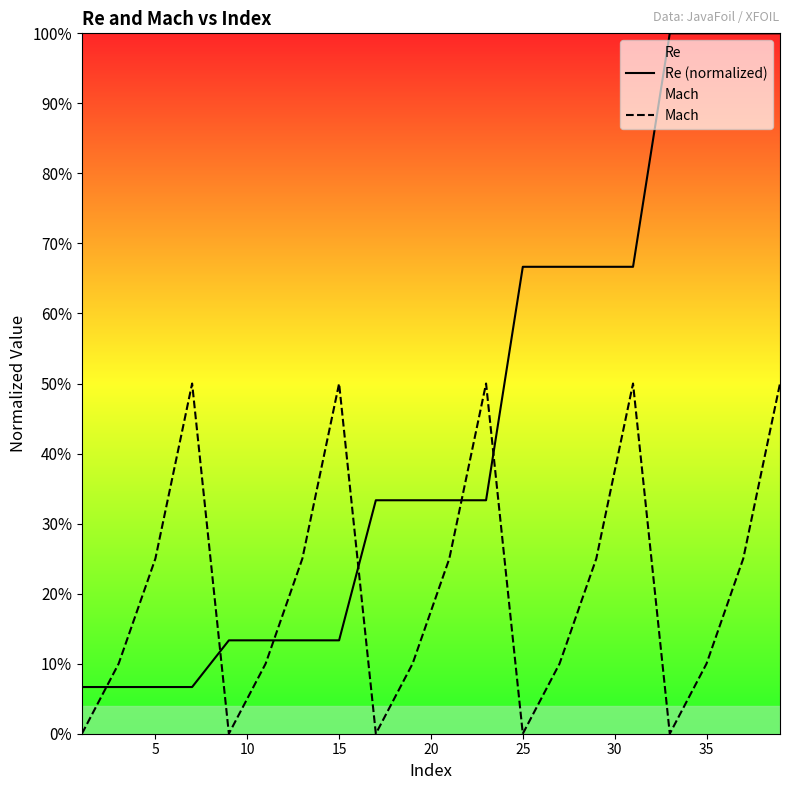

How many times do Mach and Re (normalized) cross each other?

6